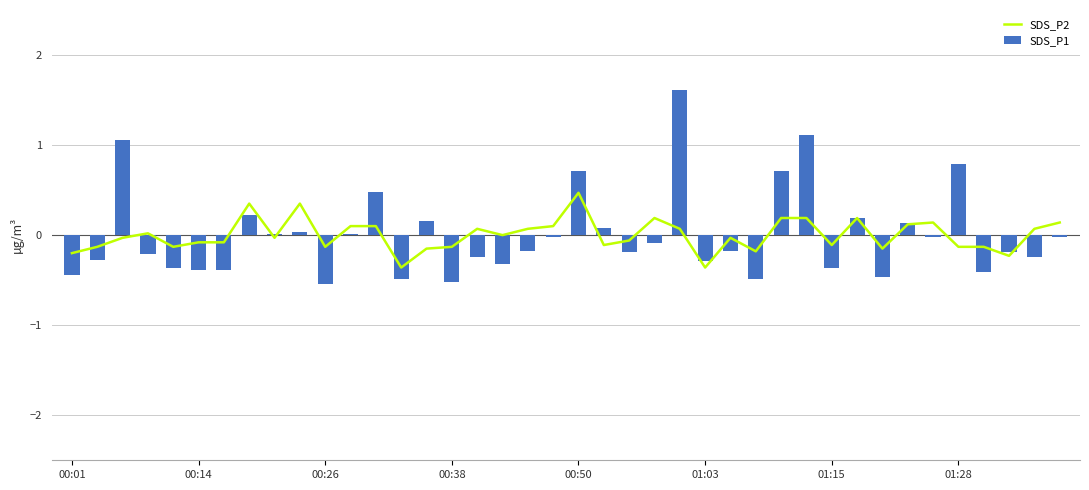

Reading right to left, what are all the values shown in this chart?

SDS_P2: 0.1	0.1	-0.2	-0.1	-0.1	0.1	0.1	-0.1	0.2	-0.1	0.2	0.2	-0.2	-0.0	-0.4	0.1	0.2	-0.1	-0.1	0.5	0.1	0.1	0.0	0.1	-0.1	-0.1	-0.4	0.1	0.1	-0.1	0.4	-0.0	0.4	-0.1	-0.1	-0.1	0.0	-0.0	-0.1	-0.2
SDS_P1: -0.0	-0.2	-0.2	-0.4	0.8	-0.0	0.1	-0.5	0.2	-0.4	1.1	0.7	-0.5	-0.2	-0.3	1.6	-0.1	-0.2	0.1	0.7	-0.0	-0.2	-0.3	-0.2	-0.5	0.2	-0.5	0.5	0.0	-0.5	0.0	0.0	0.2	-0.4	-0.4	-0.4	-0.2	1.1	-0.3	-0.4